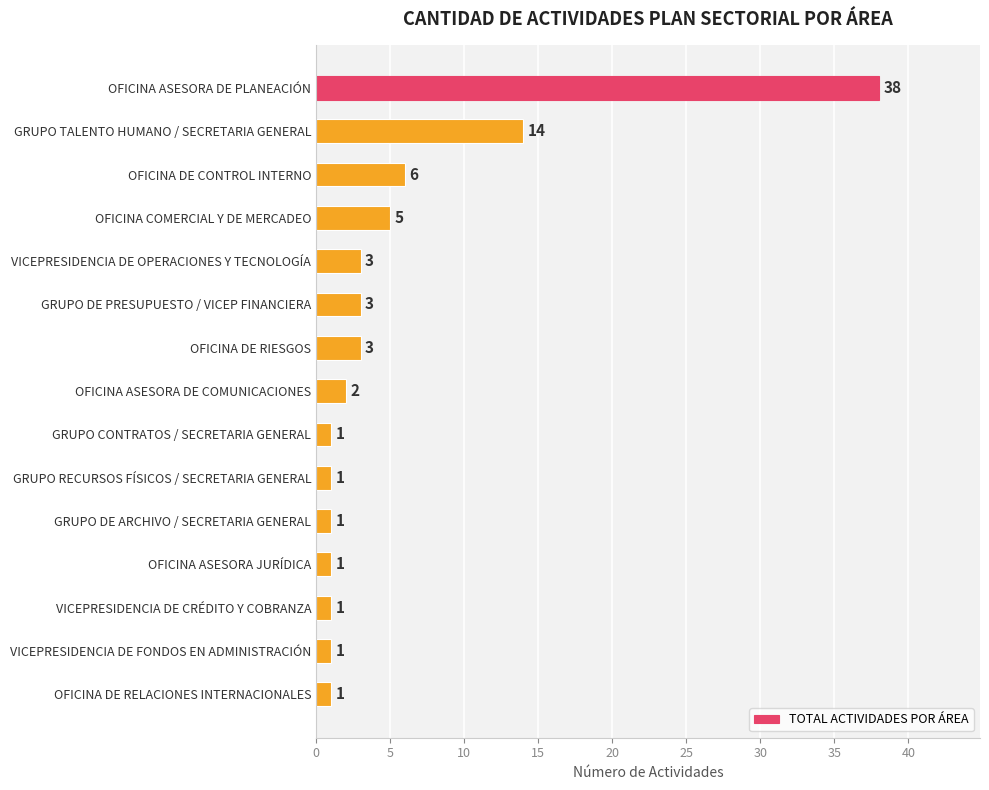

At which label is the value closest to 19?

GRUPO TALENTO HUMANO / SECRETARIA GENERAL